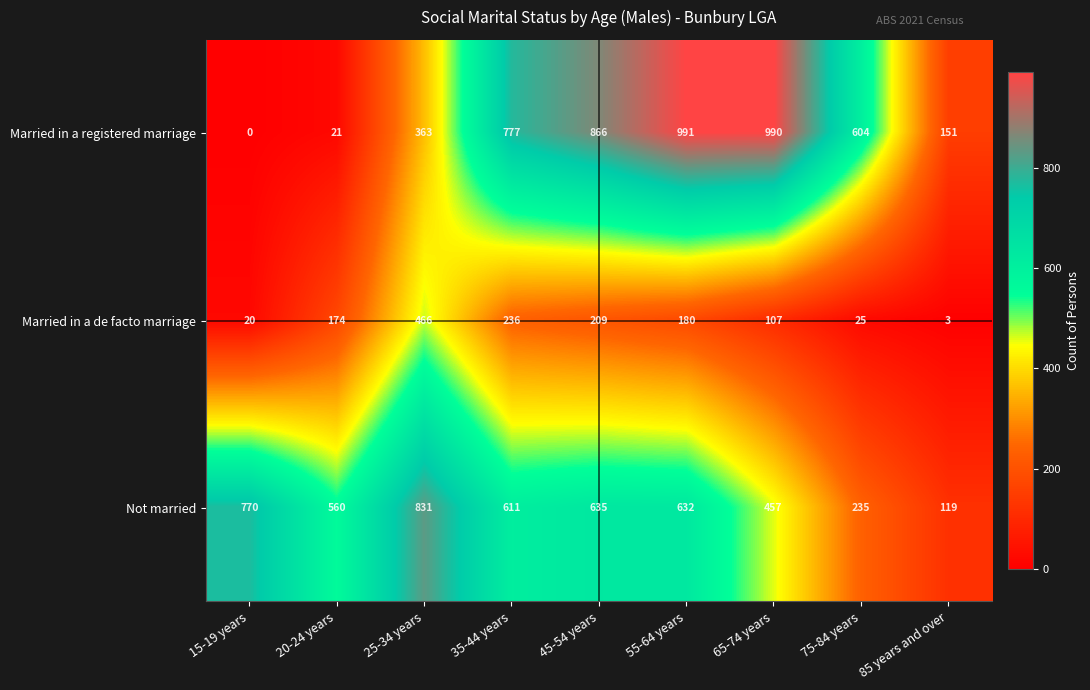

Between 20-24 years and 45-54 years, which series saw the biggest shift?

Married in a registered marriage